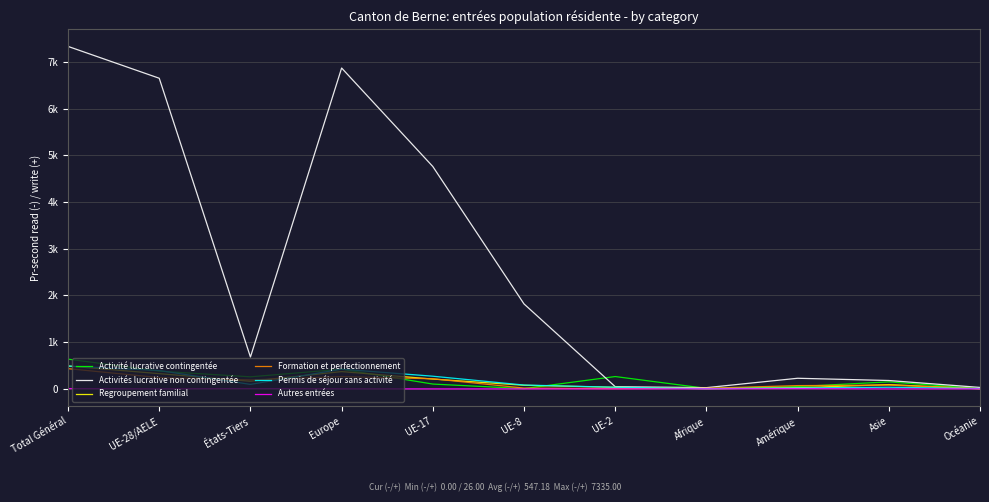

Is this an area chart (filled region under the line)?

No